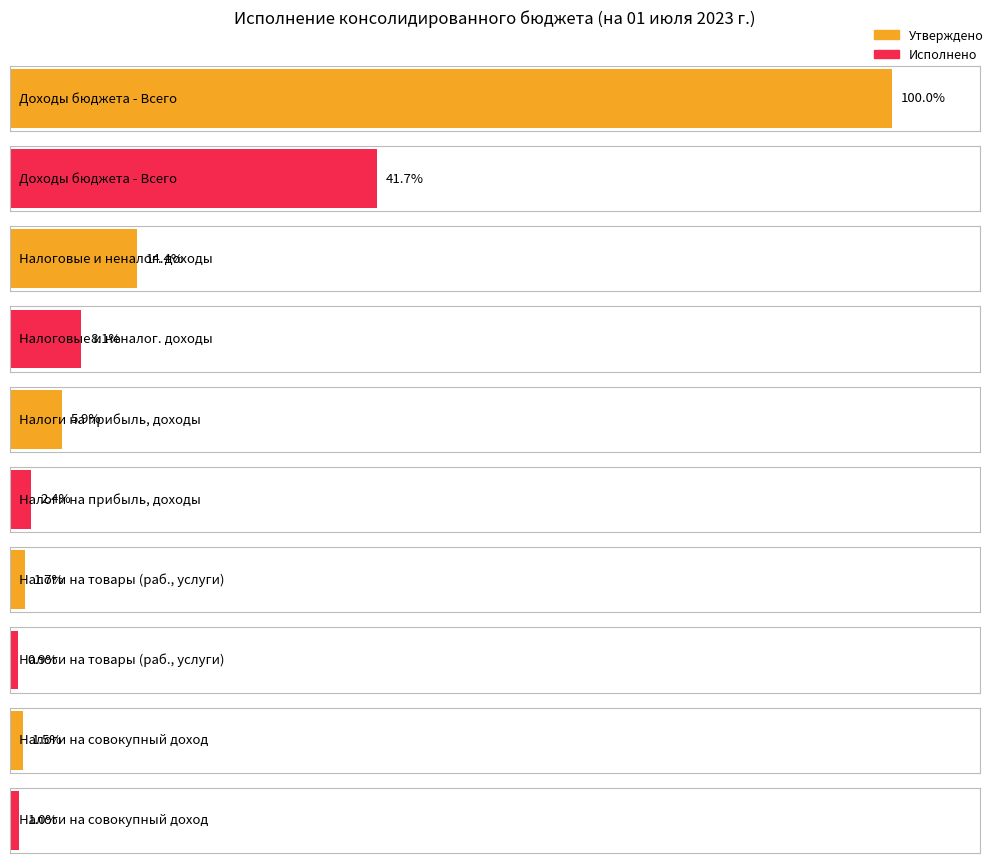

At which label does Утверждено reach its peak?

Доходы бюджета - Всего